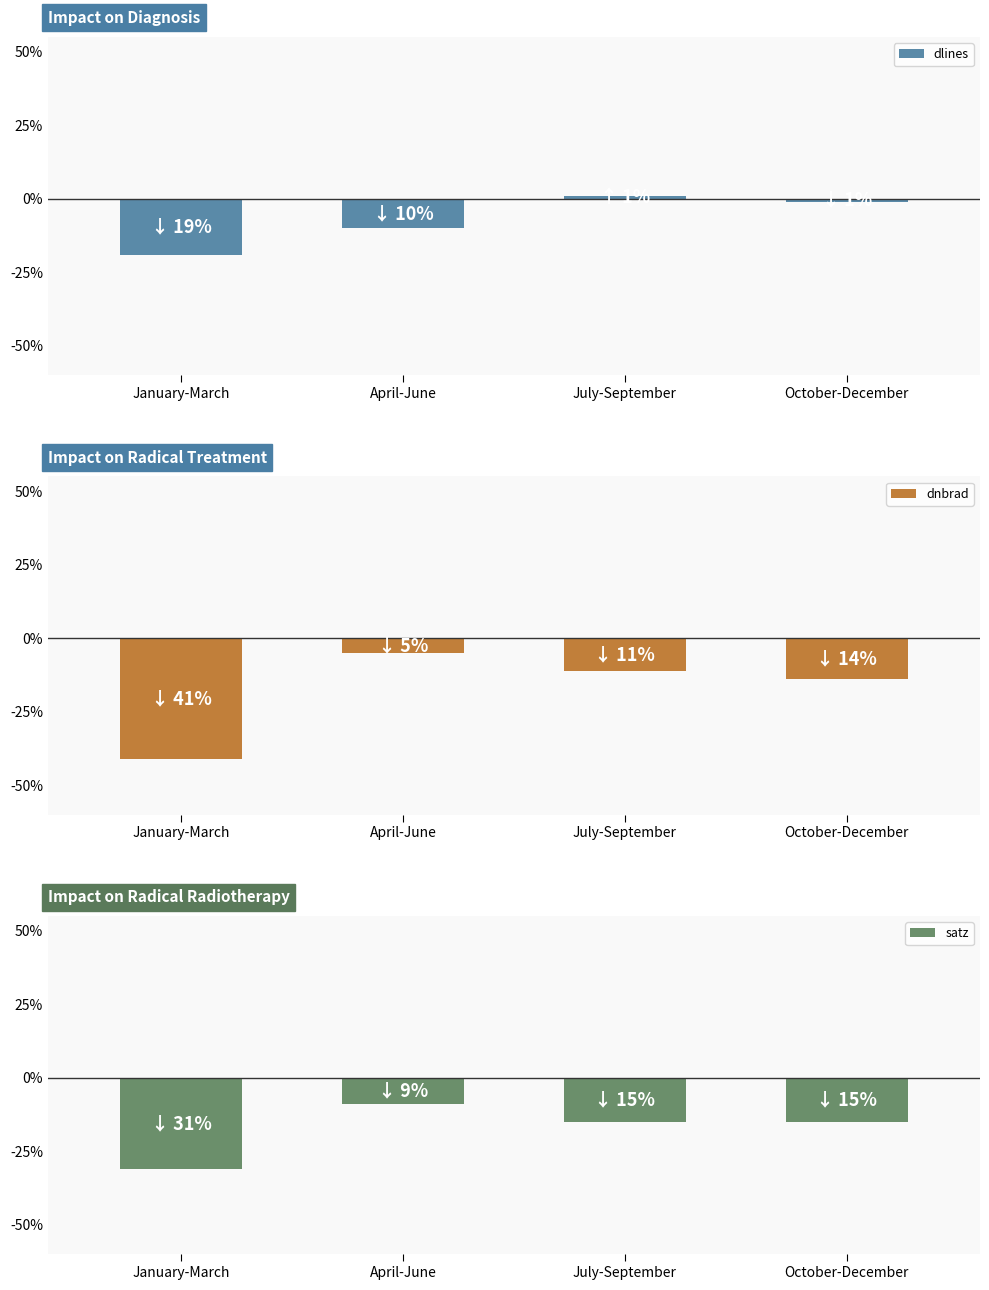

What is the sum of all satz values?

-70